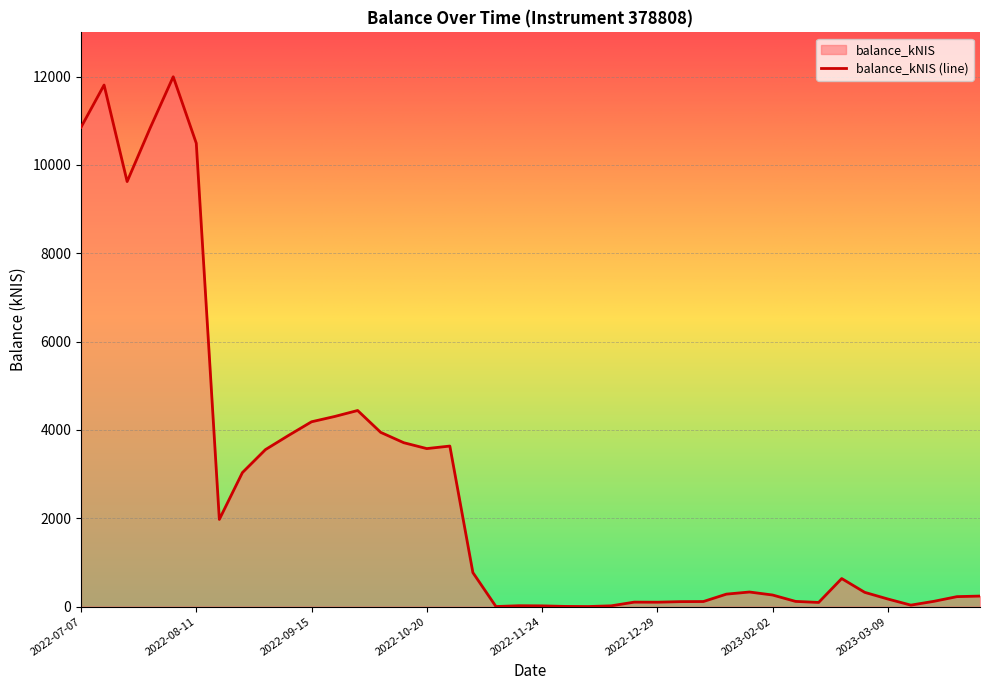

How many interior local peaks (higher than both neighbors) does the data have?

8